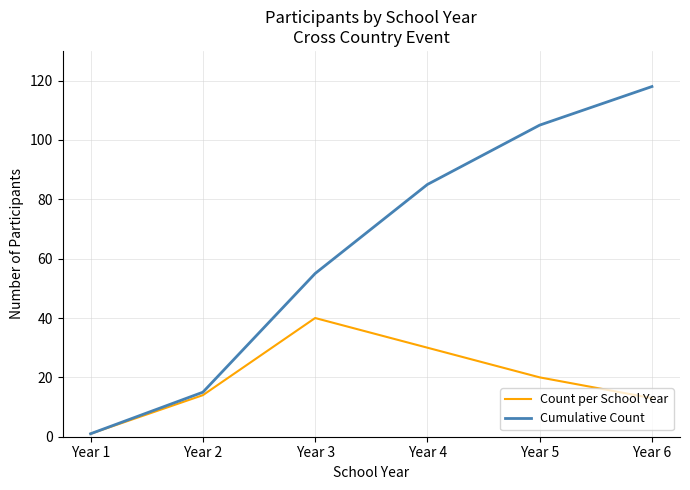

Reading right to left, transcribe all the data shown in this chart.

Count per School Year: Year 6=13	Year 5=20	Year 4=30	Year 3=40	Year 2=14	Year 1=1
Cumulative Count: Year 6=118	Year 5=105	Year 4=85	Year 3=55	Year 2=15	Year 1=1